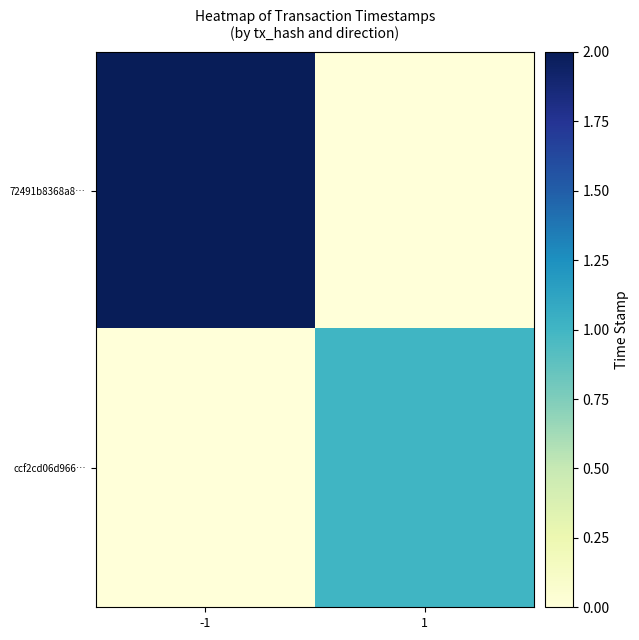

What is the total value across all series at 1?

1